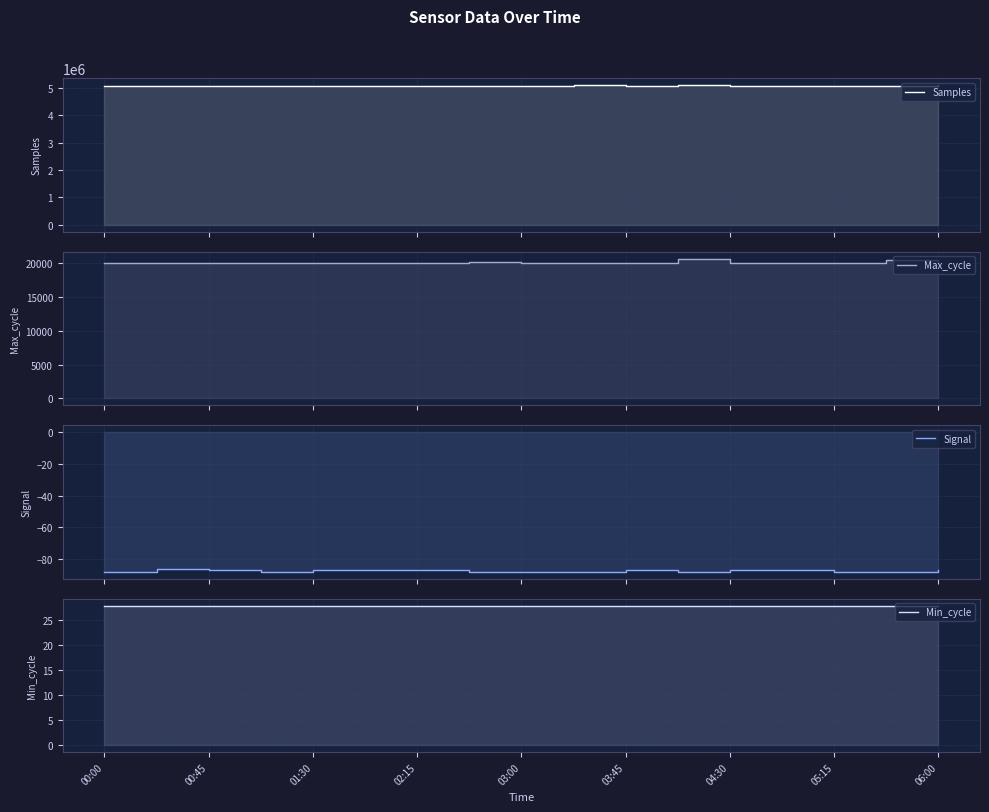

Read the Signal value at 9.

-88